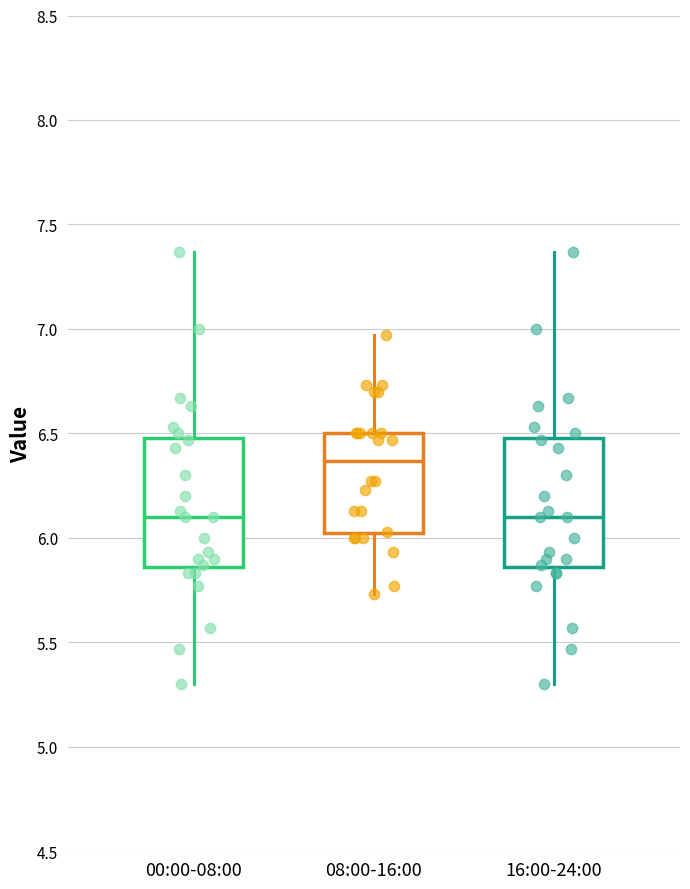

Which box has the highest median line?

08:00-16:00